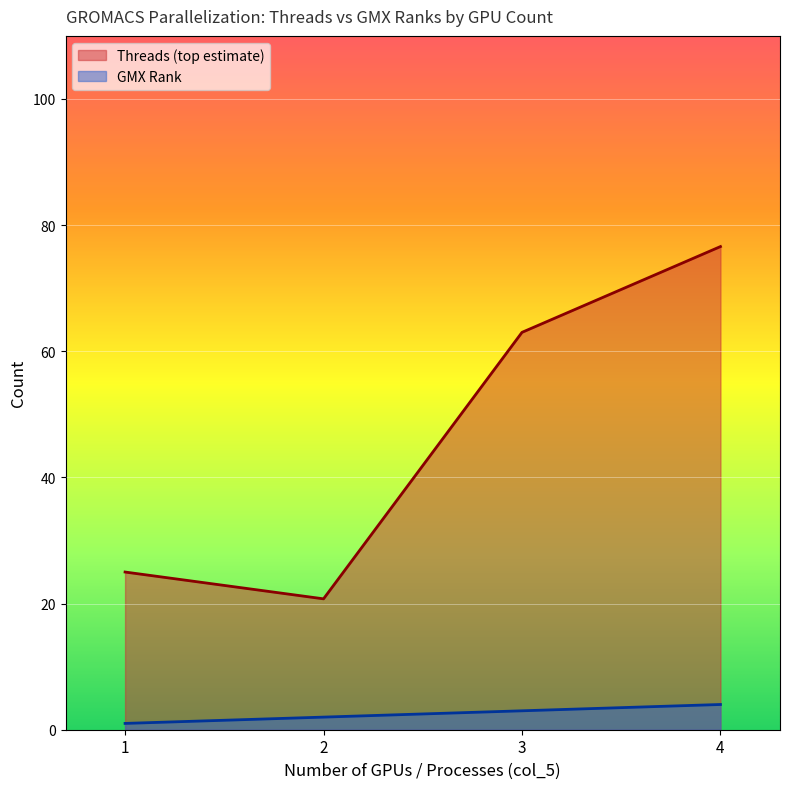

How many series are shown in this chart?

2